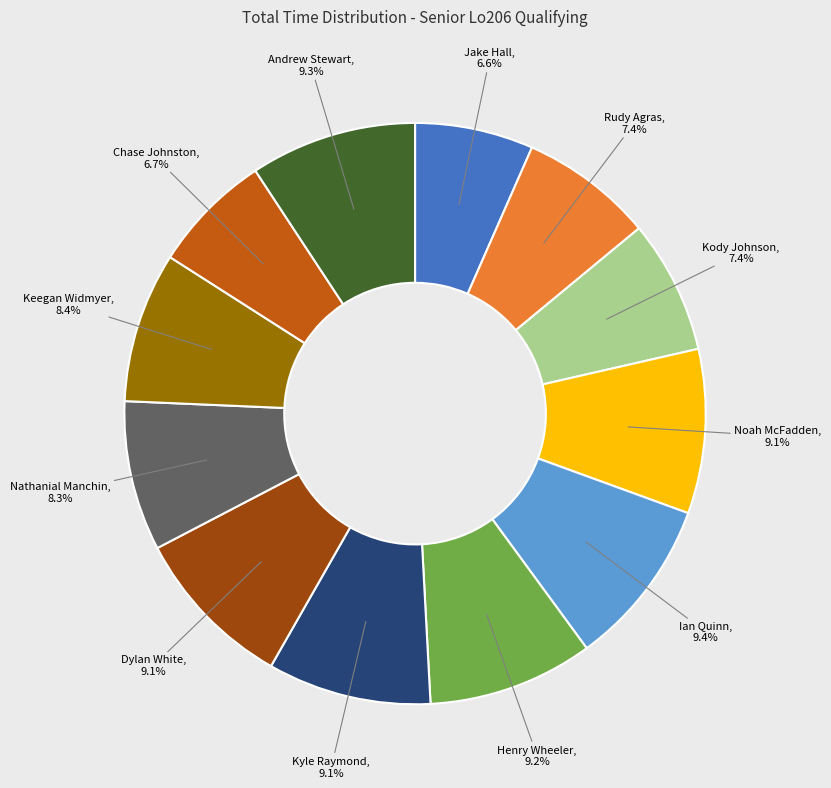

Is there any slice that represents more than half of the pie?

No